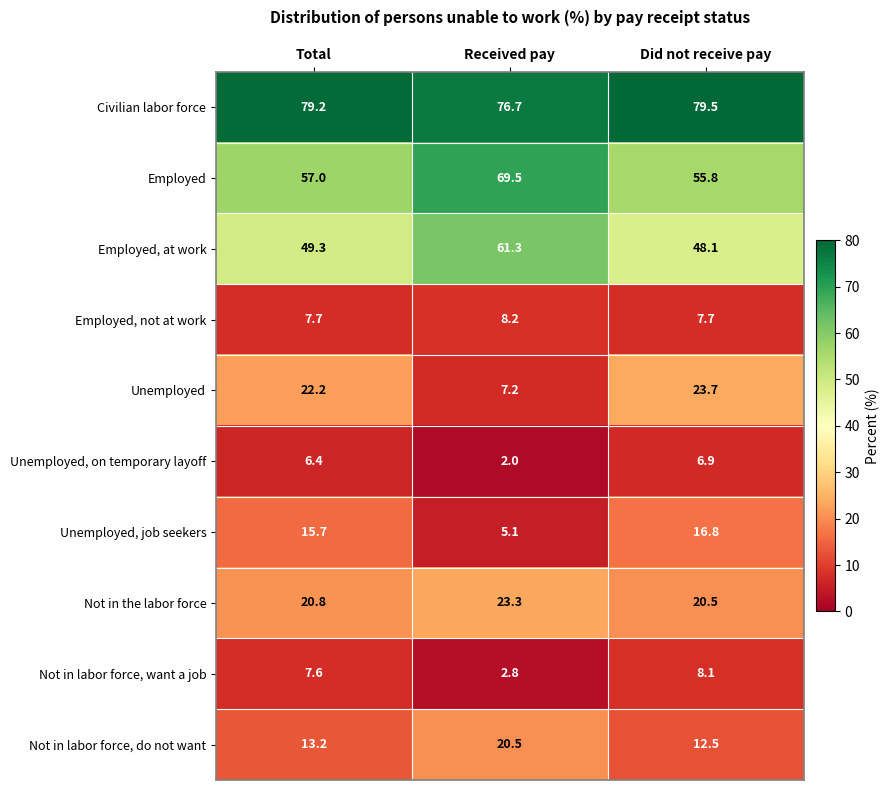

Which label corresponds to the largest value in the chart?

Did not receive pay